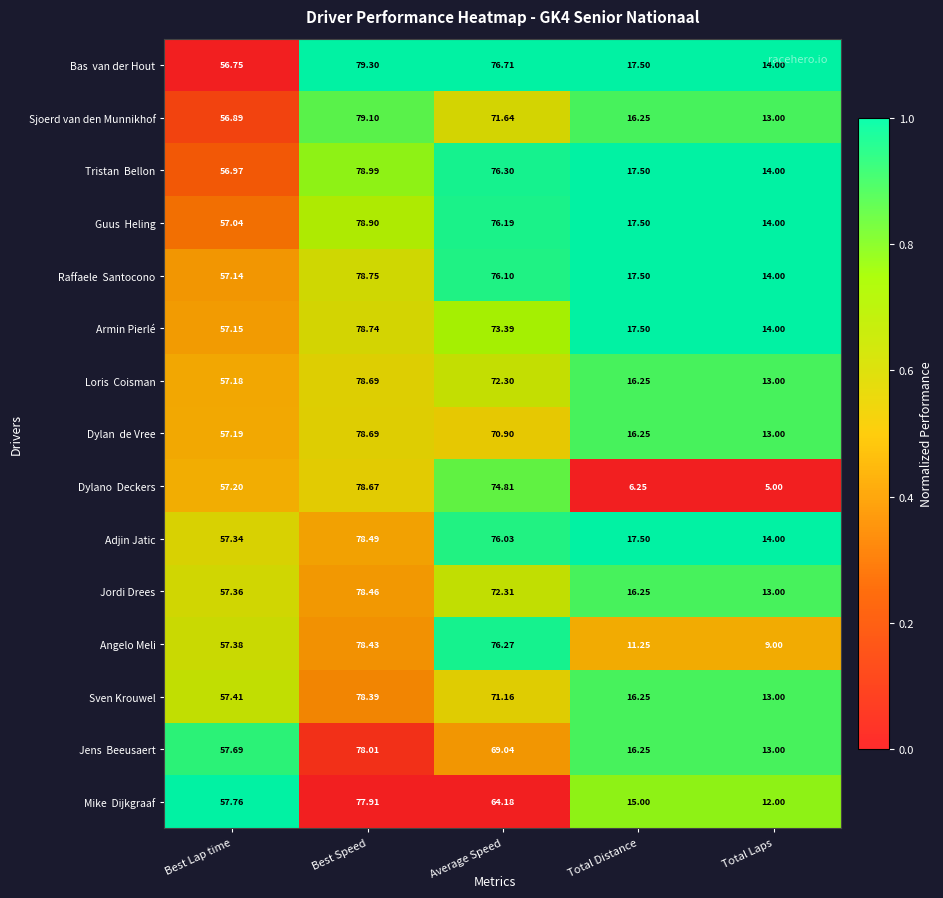

Which label corresponds to the largest value in the chart?

Best Speed